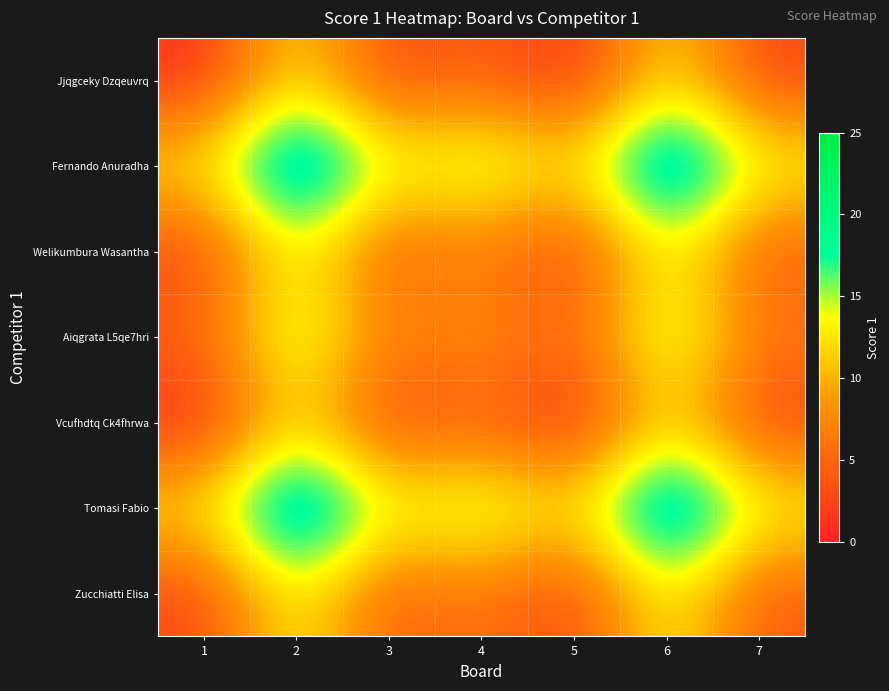

At which category is the sum across all series the highest?

2